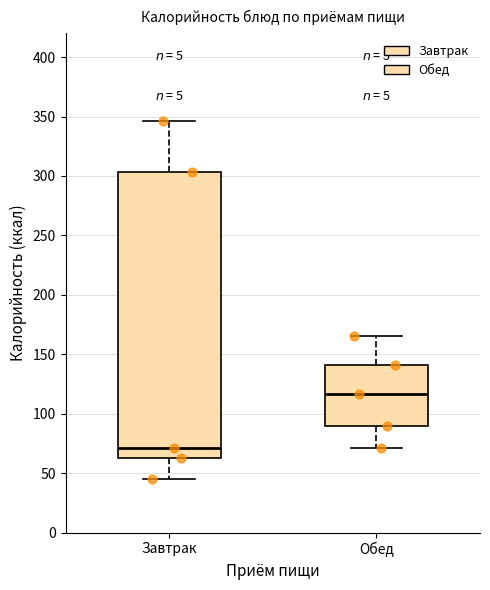

Which box has the lowest median line?

Завтрак